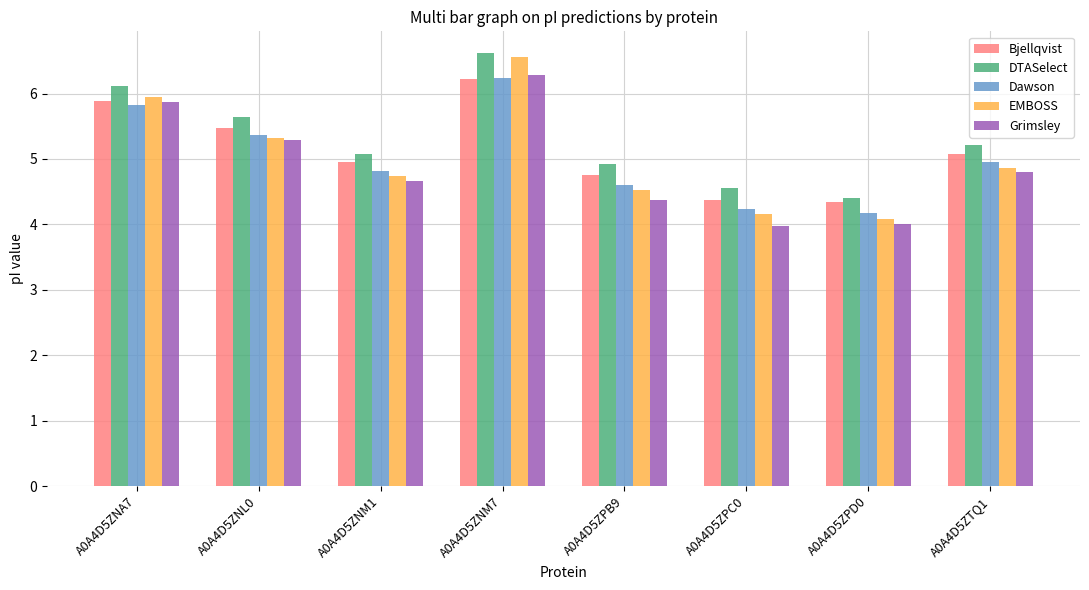

What is the sum of all DTASelect values?

42.6